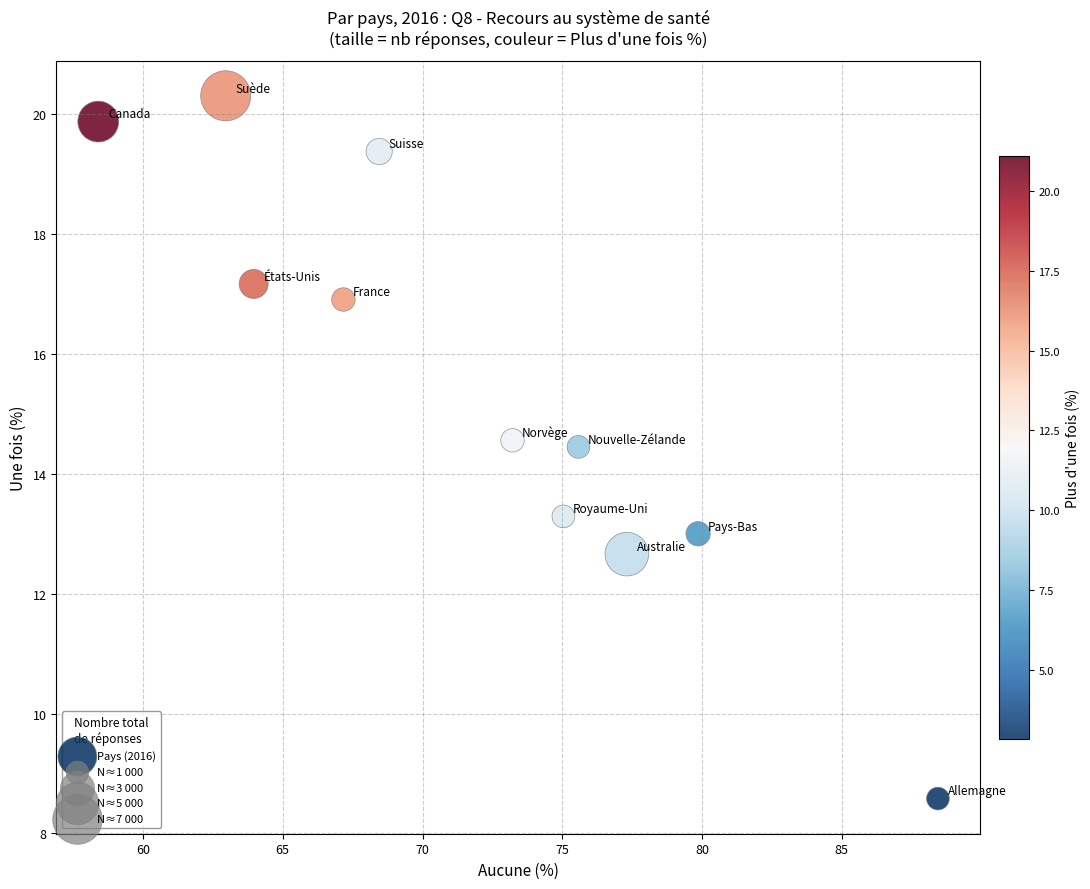

What is the range of Y values (max minus min)?

11.7